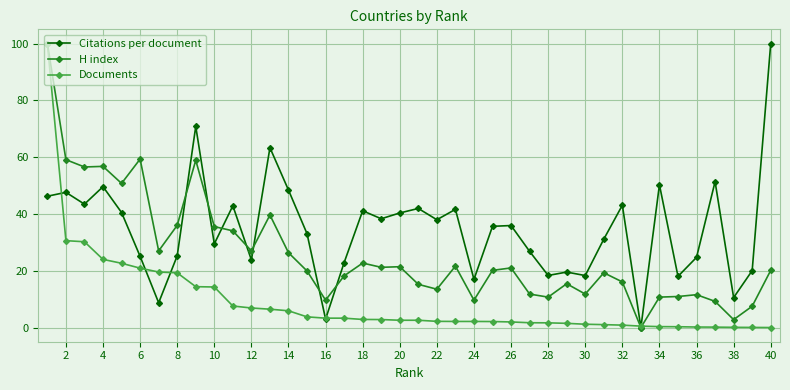

In Citations per document, how many points are lower than both neighbors (excluding endpoints)?

13